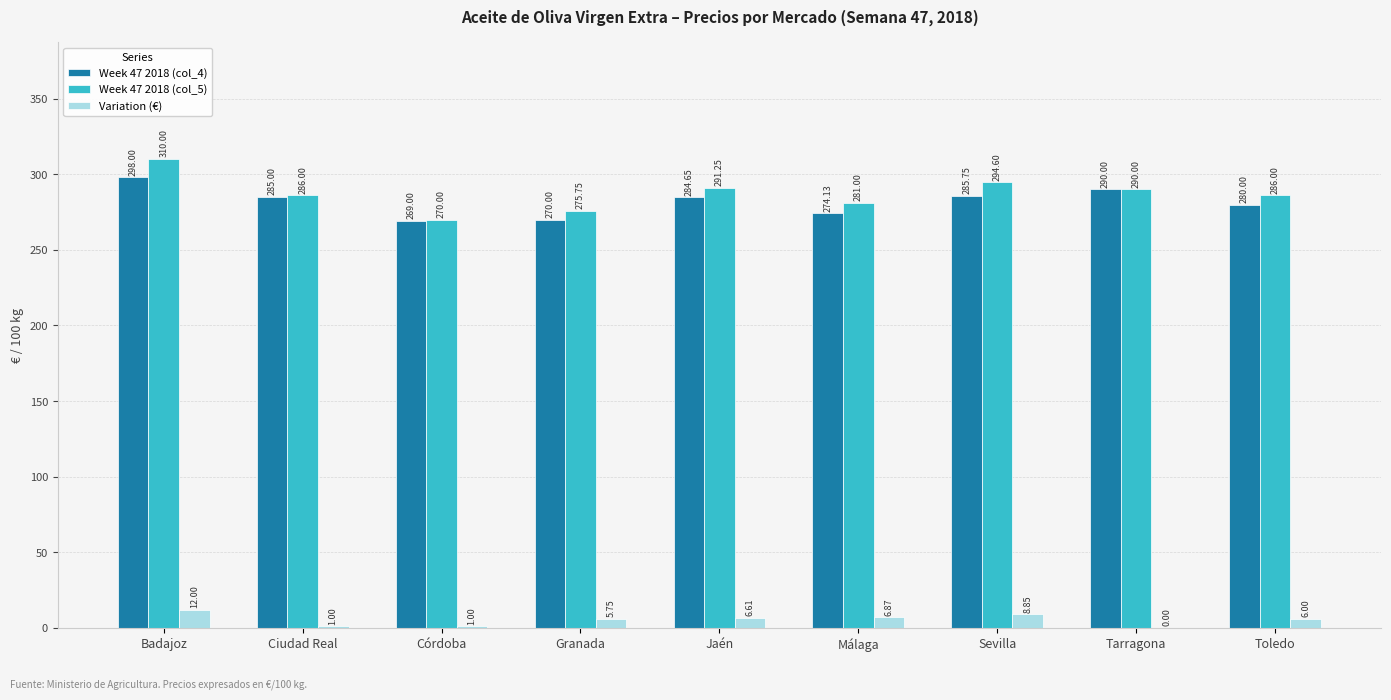

Which category has the highest value in the Week 47 2018 (col_4) series?

Badajoz